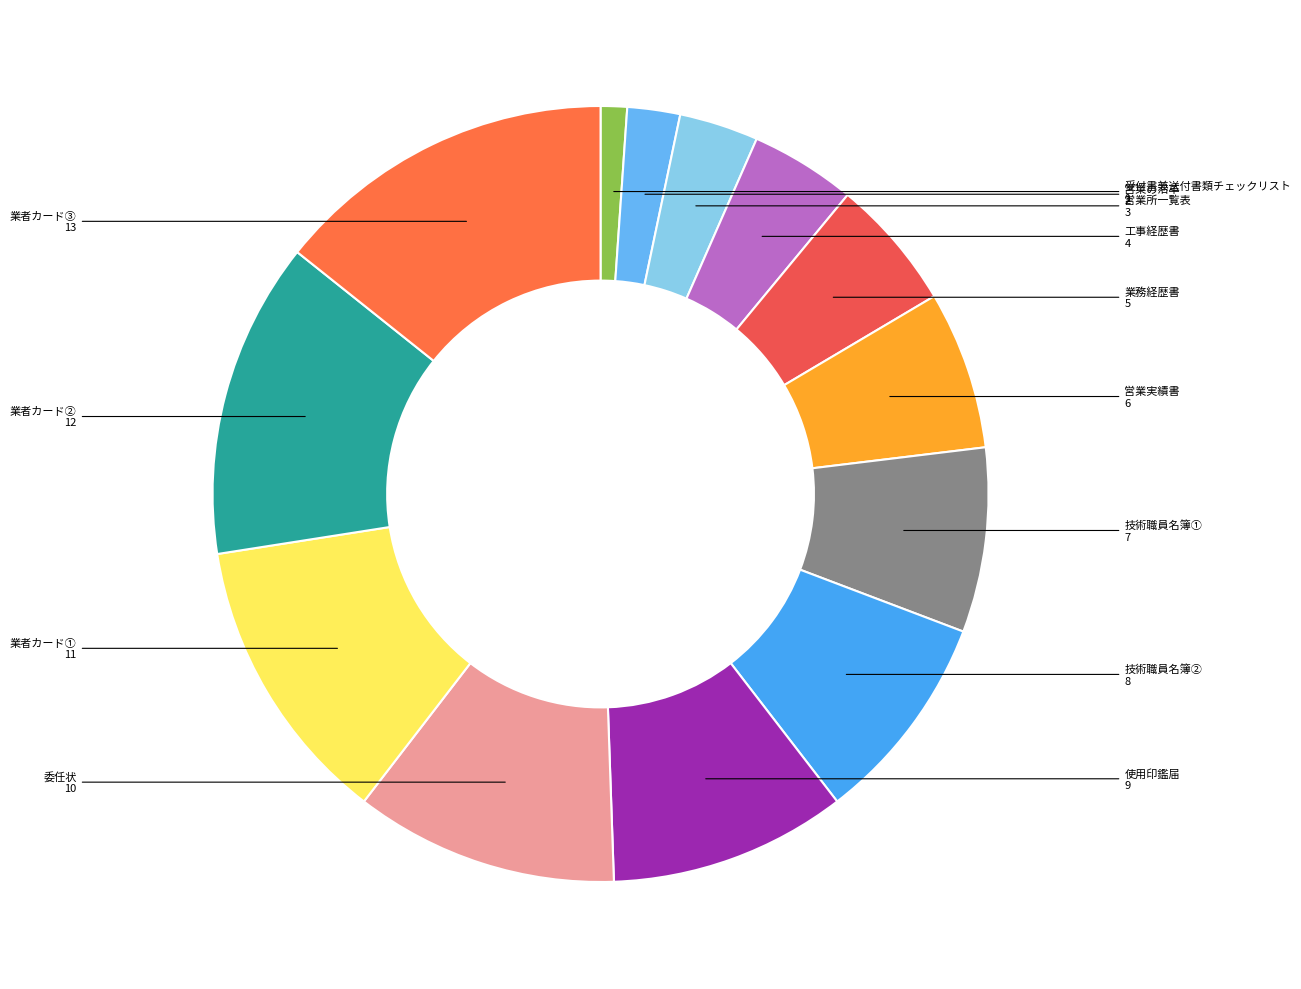

Count the number of slices in the pie.

13